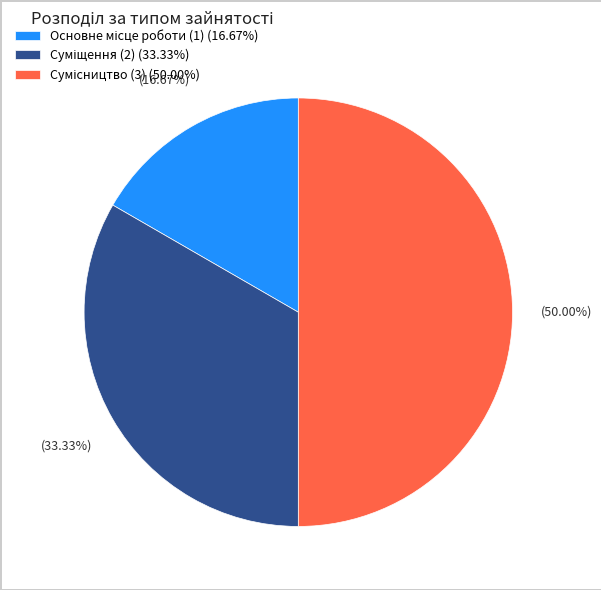

How many segments does this pie chart have?

3